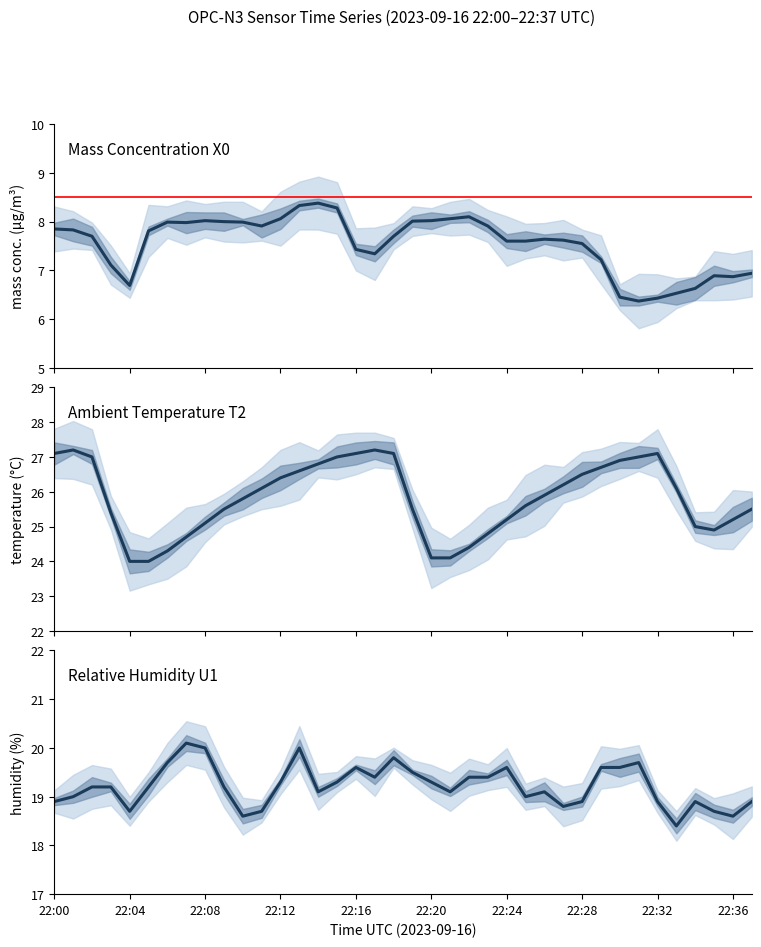

What are all the series names shown in the legend?

Mass Concentration X0, Ambient Temperature T2, Relative Humidity U1